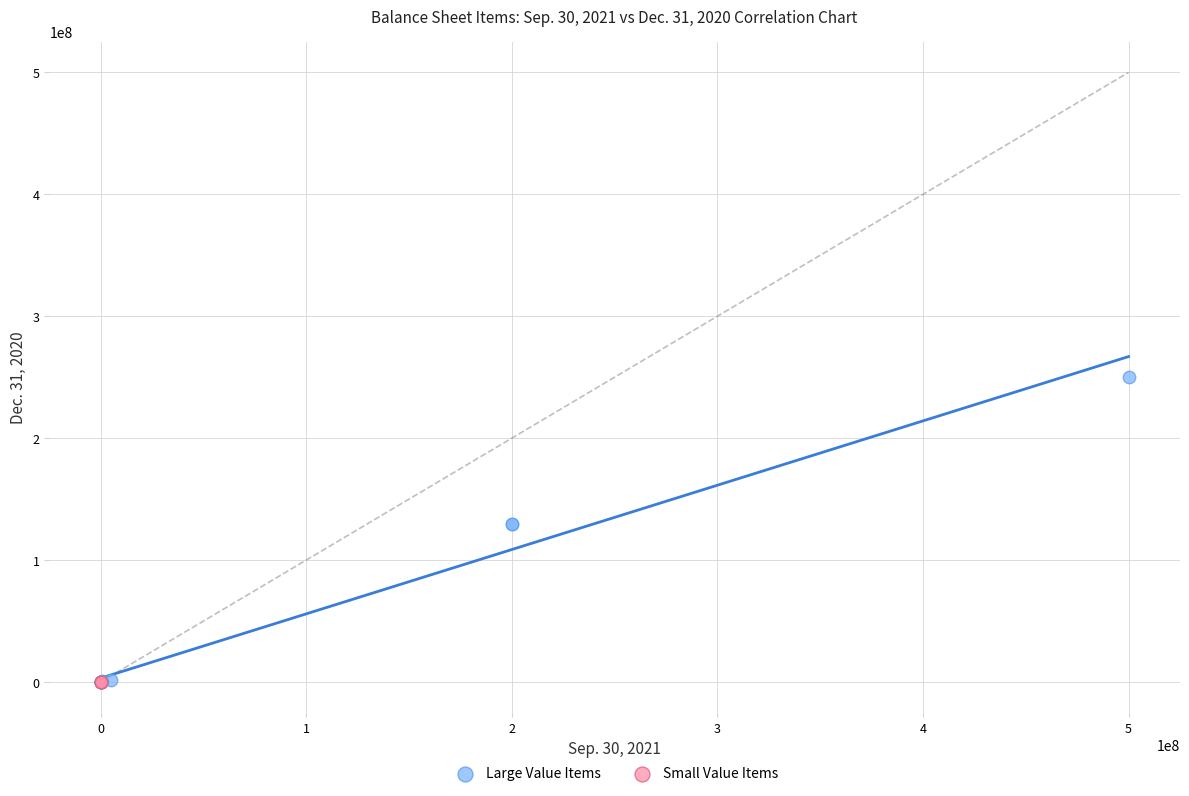

What are all the series names shown in the legend?

Large Value Items, Small Value Items